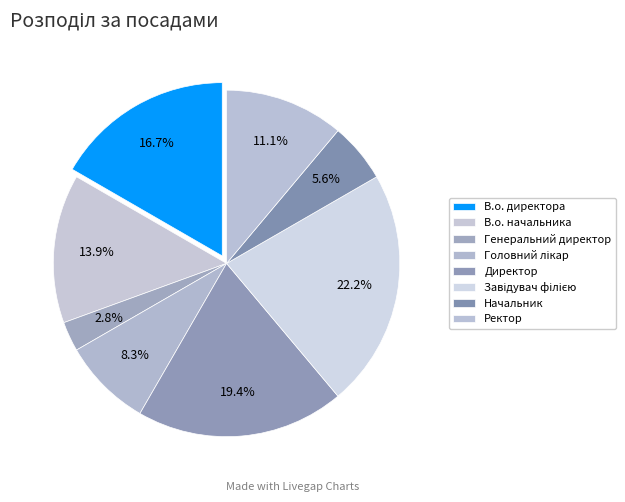

Count the number of slices in the pie.

8